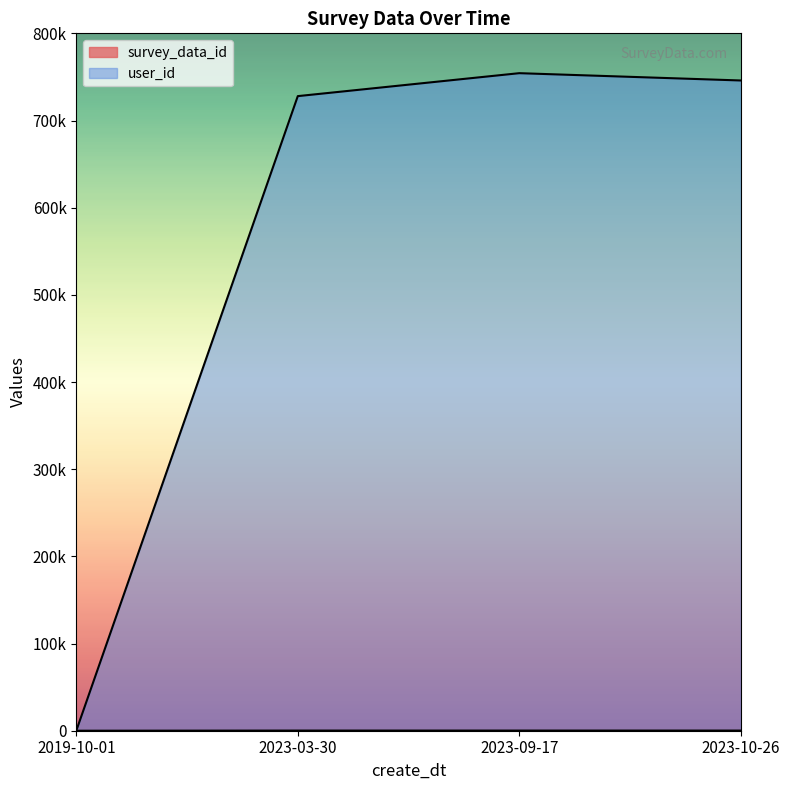

What is the sum of all survey_data_id values?

487